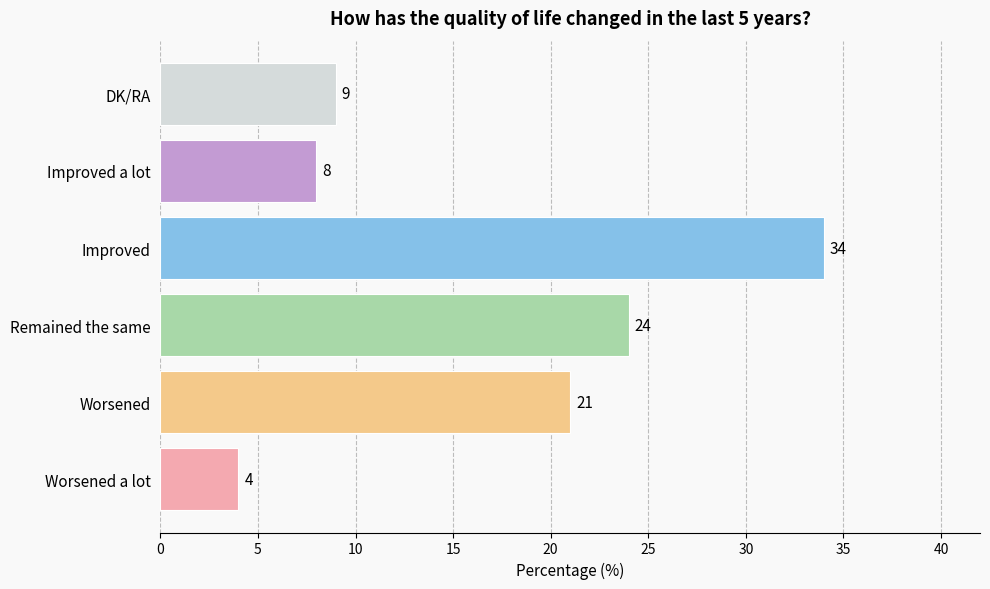

The chart shows a value of 2 at Worsened a lot. True or false?

False